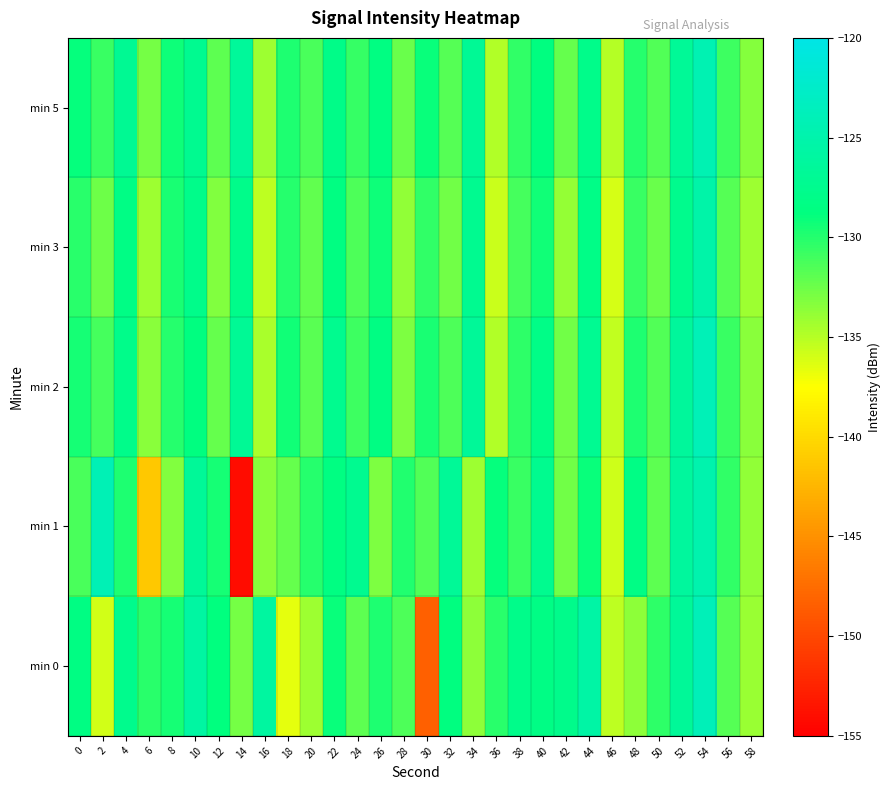

Rank the series at 24 from highest to lowest value.

min 1, min 5, min 2, min 3, min 0